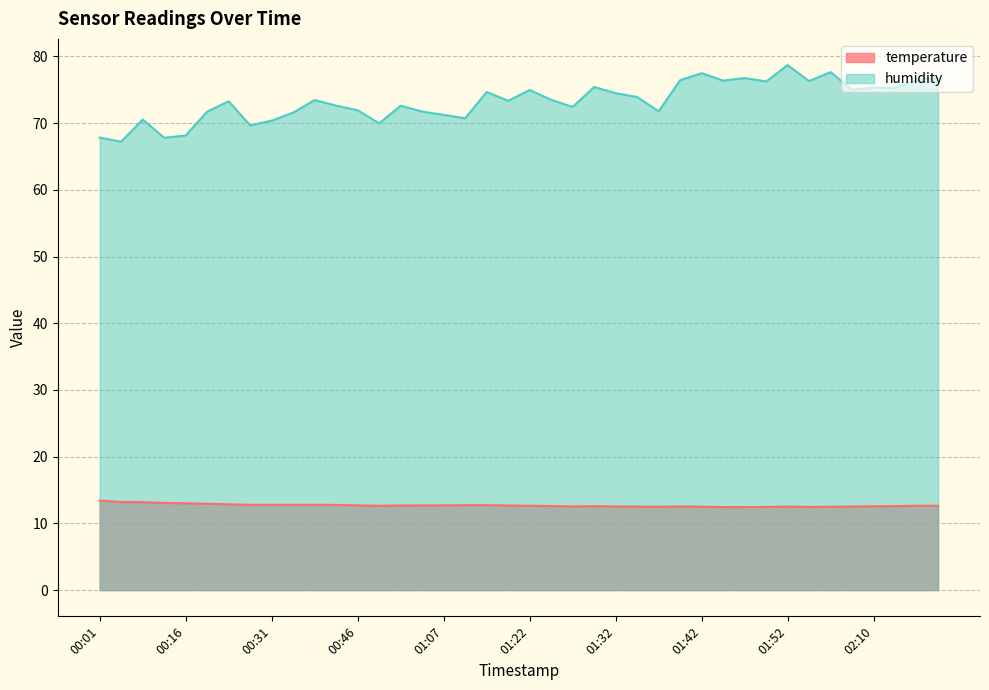

True or false: humidity has a value of 75.0 at 02:08.

True